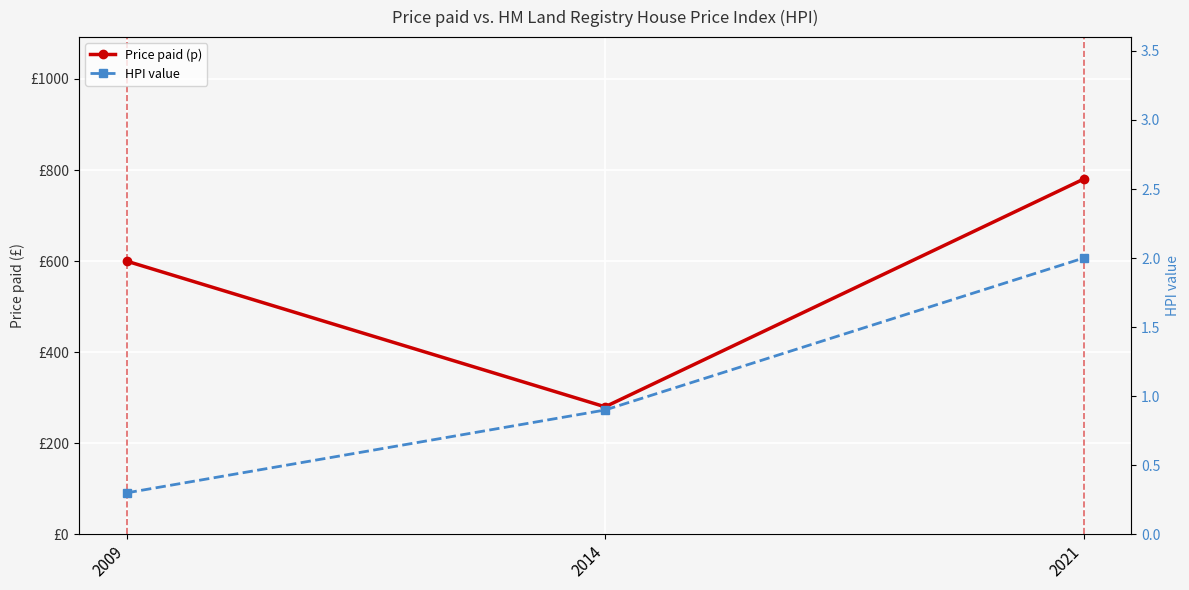

What are all the series names shown in the legend?

Price paid (p), HPI value